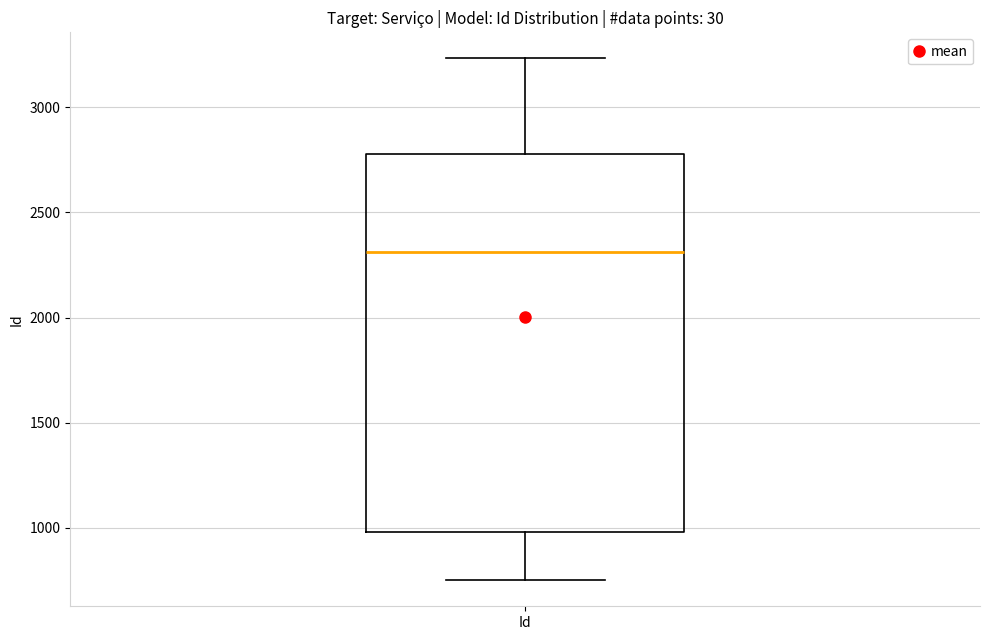

Read this box plot against the y-axis: the position of the median line, the range covered by the box, and the ends of both whiskers. The values are not printed on the chart, so give them approximately, as read against the axis.

median 2300, box 1000 to 2800, whiskers 750 to 3250